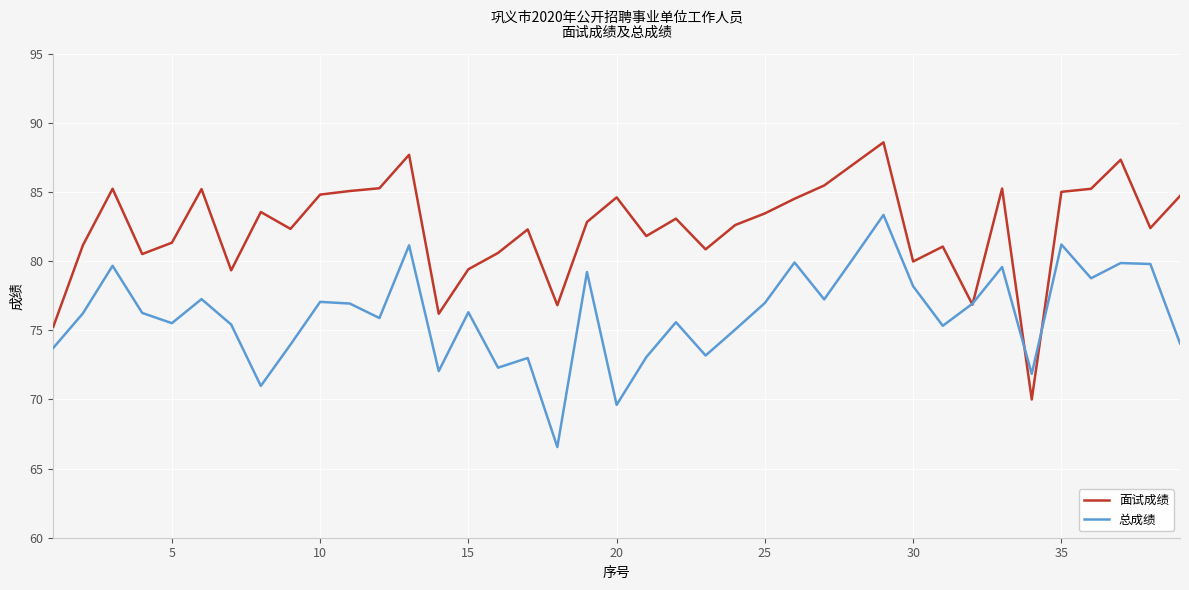

List the series in order of their peak value, lowest first.

总成绩, 面试成绩